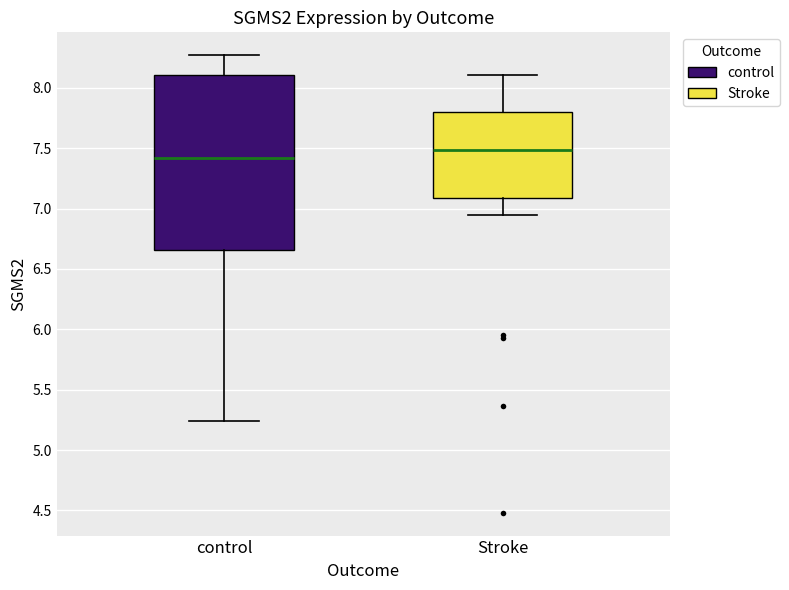

Reading left to right, read every box against the y-axis: the position of its median line, the range the box covers, and the ends of its whiskers. The values are not printed on the chart, so give them approximately, as read against the axis.

control: median 7.40, box 6.65 to 8.10, whiskers 5.25 to 8.25
Stroke: median 7.50, box 7.10 to 7.80, whiskers 6.95 to 8.10